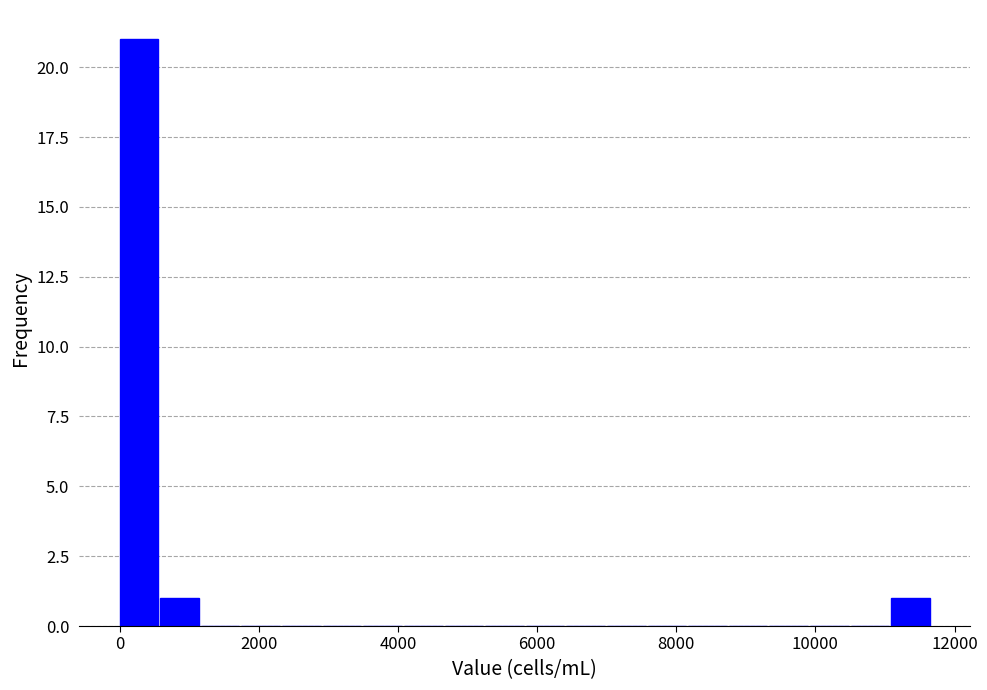

Read against the x-axis, roughly where is the centre of the tallest bar?

200